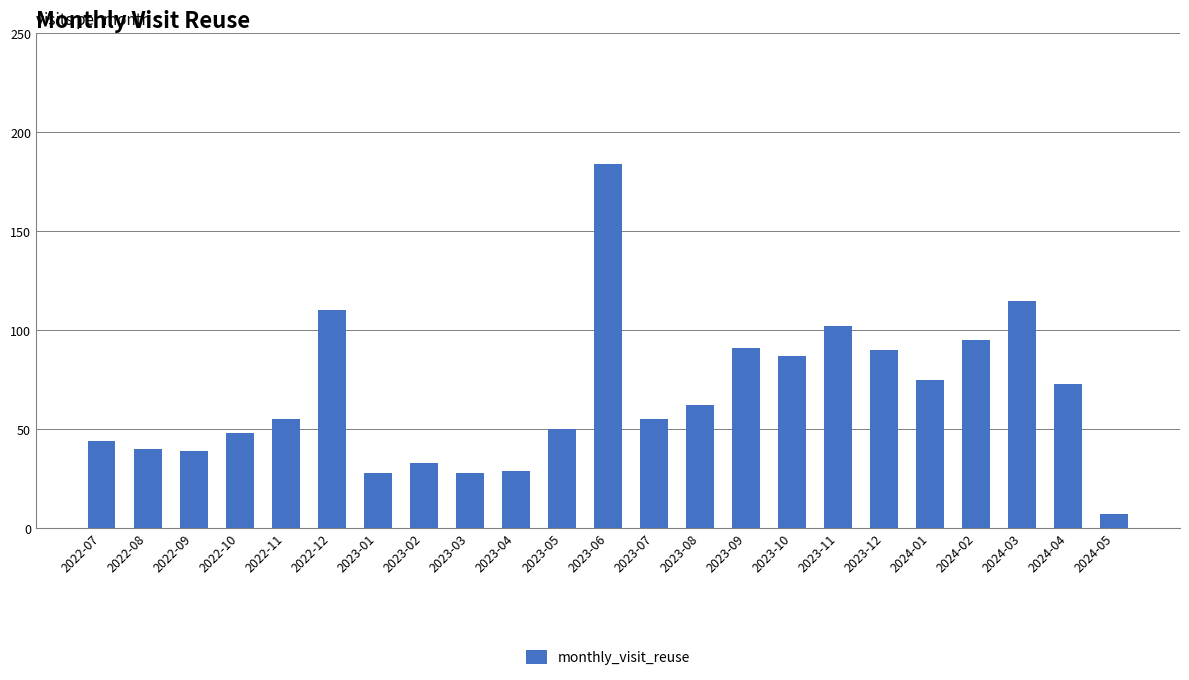

What is the smallest value displayed?

7